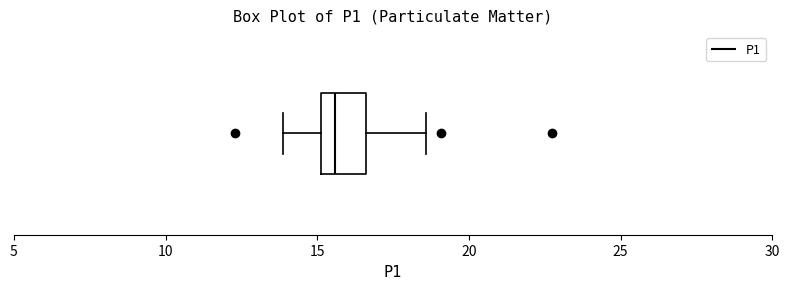

Transcribe this box plot: give where the median line is, the range the box spans, and where the two whiskers end, as read against the x-axis. The values are not printed on the chart, so give them approximately, as read against the axis.

median 15.5, box 15.0 to 16.5, whiskers 14.0 to 18.5